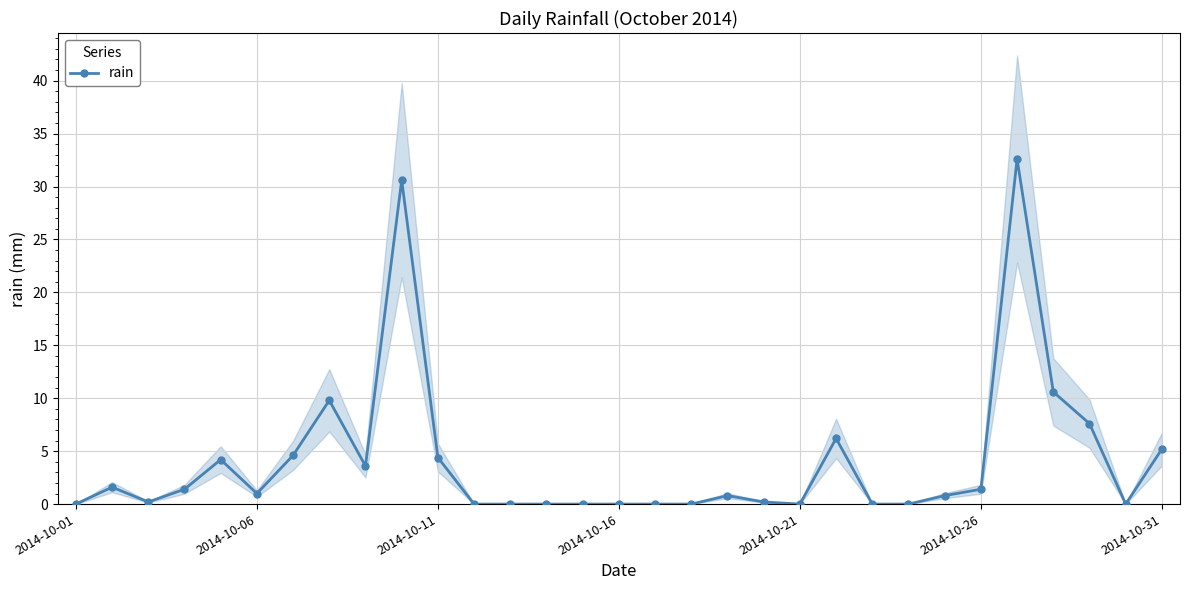

True or false: rain has more than 1 points higher than both neighbors.

True